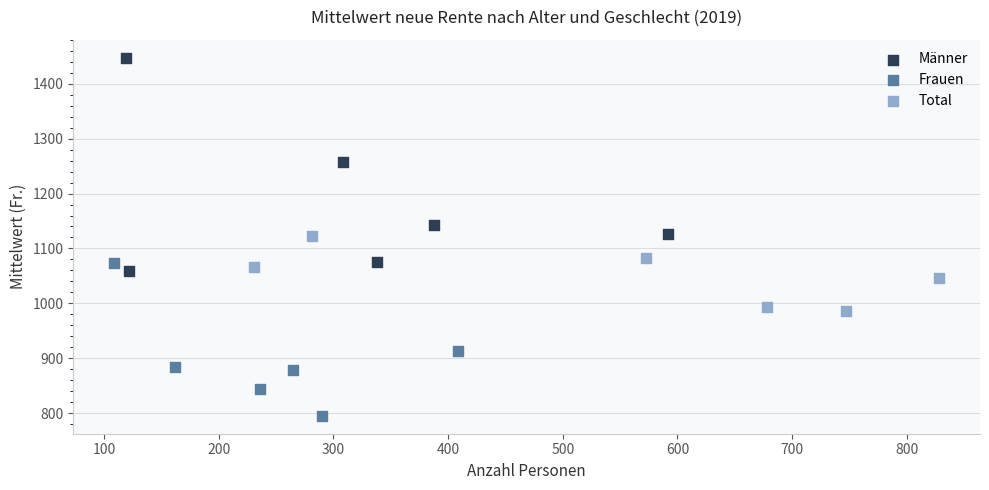

Which series has the largest Y range (max minus min)?

Männer